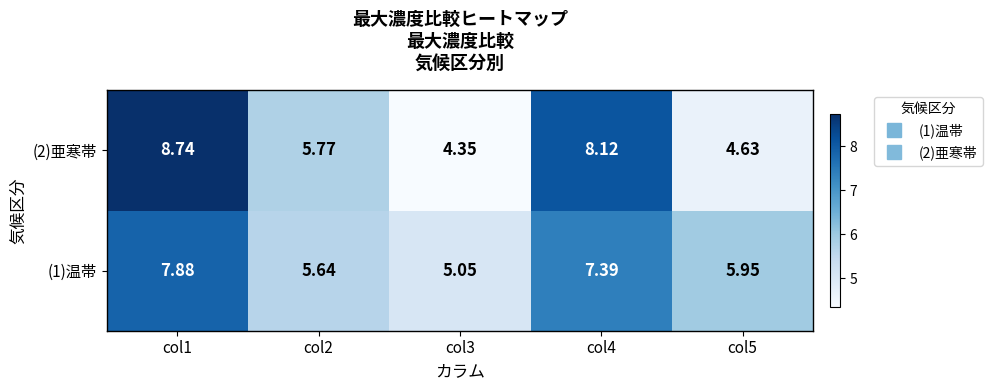

Is the value of (1)温帯 at col1 greater than the value of (2)亜寒帯 at col4?

No